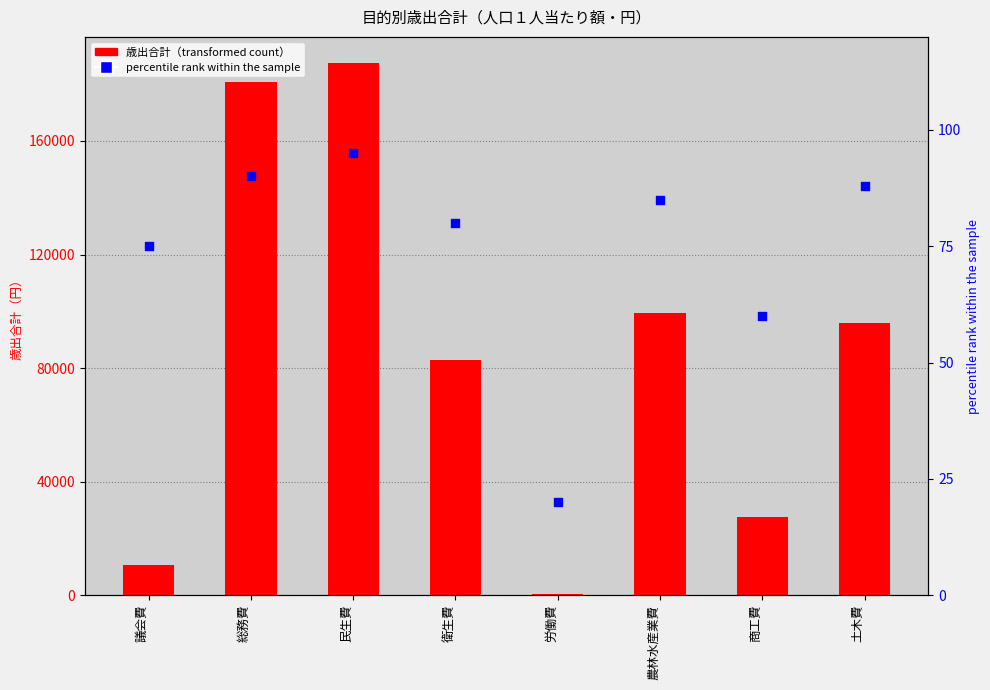

Which series has the largest total across all categories?

歳出合計（transformed count）